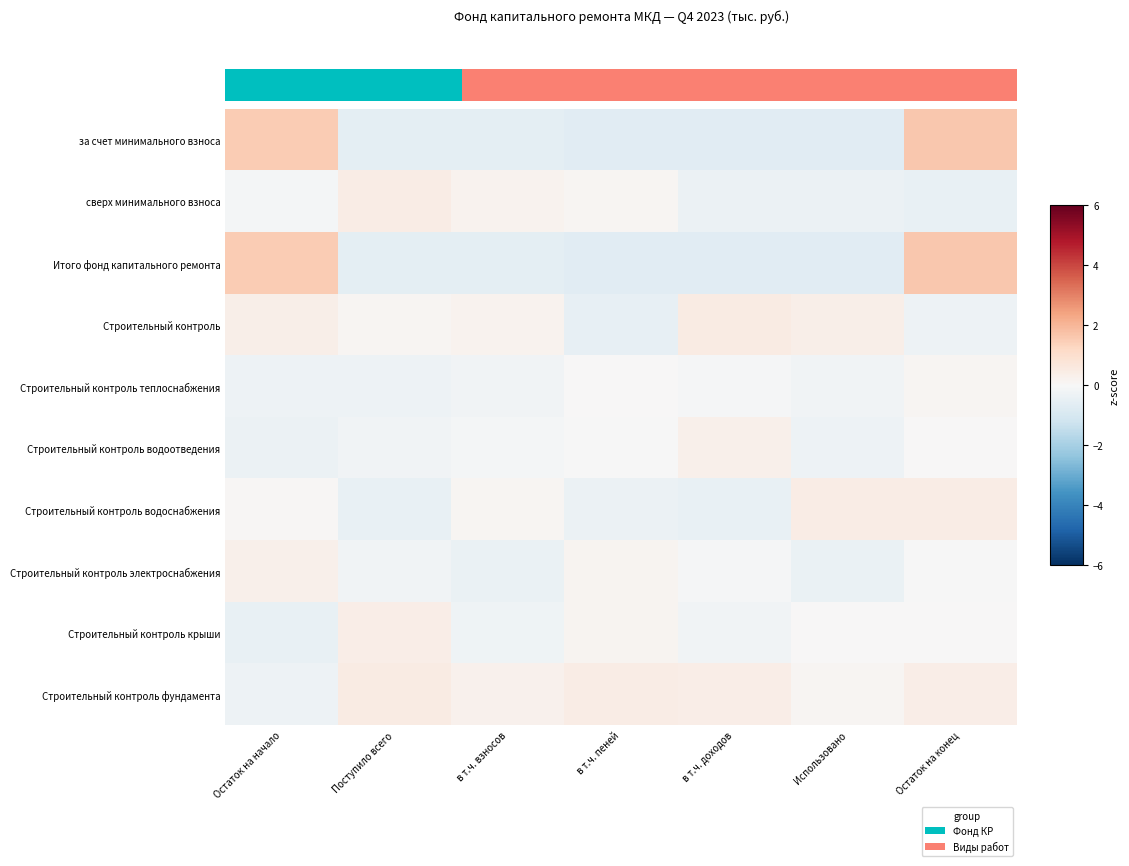

Which category has the lowest value across all series?

в т.ч. пеней